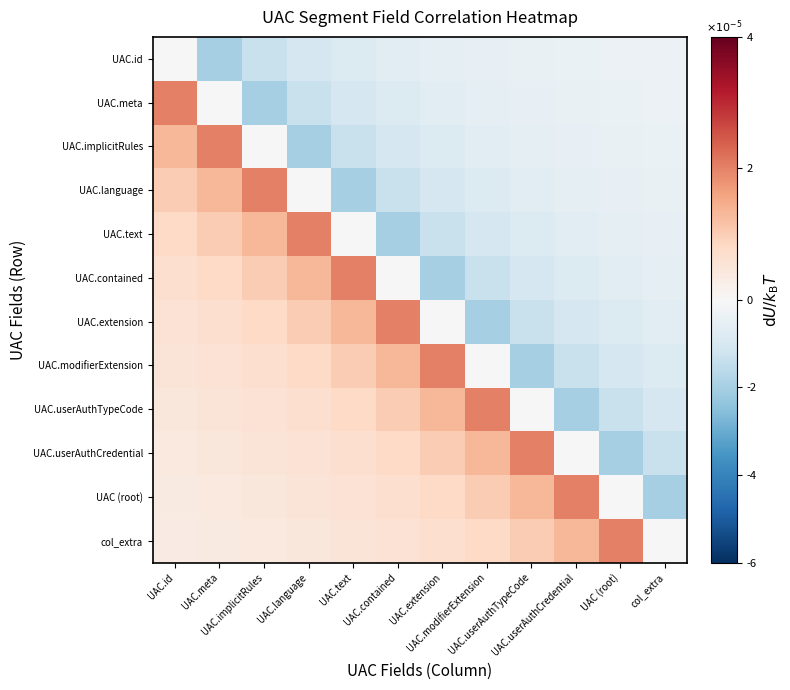

Reading right to left, extract all data points from this chart.

UAC.id: col_extra=-0.0	UAC (root)=-0.0	UAC.userAuthCredential=-0.0	UAC.userAuthTypeCode=-0.0	UAC.modifierExtension=-0.0	UAC.extension=-0.0	UAC.contained=-0.0	UAC.text=-0.0	UAC.language=-0.0	UAC.implicitRules=-0.0	UAC.meta=-0.0	UAC.id=0.0
UAC.meta: col_extra=-0.0	UAC (root)=-0.0	UAC.userAuthCredential=-0.0	UAC.userAuthTypeCode=-0.0	UAC.modifierExtension=-0.0	UAC.extension=-0.0	UAC.contained=-0.0	UAC.text=-0.0	UAC.language=-0.0	UAC.implicitRules=-0.0	UAC.meta=0.0	UAC.id=0.0
UAC.implicitRules: col_extra=-0.0	UAC (root)=-0.0	UAC.userAuthCredential=-0.0	UAC.userAuthTypeCode=-0.0	UAC.modifierExtension=-0.0	UAC.extension=-0.0	UAC.contained=-0.0	UAC.text=-0.0	UAC.language=-0.0	UAC.implicitRules=0.0	UAC.meta=0.0	UAC.id=0.0
UAC.language: col_extra=-0.0	UAC (root)=-0.0	UAC.userAuthCredential=-0.0	UAC.userAuthTypeCode=-0.0	UAC.modifierExtension=-0.0	UAC.extension=-0.0	UAC.contained=-0.0	UAC.text=-0.0	UAC.language=0.0	UAC.implicitRules=0.0	UAC.meta=0.0	UAC.id=0.0
UAC.text: col_extra=-0.0	UAC (root)=-0.0	UAC.userAuthCredential=-0.0	UAC.userAuthTypeCode=-0.0	UAC.modifierExtension=-0.0	UAC.extension=-0.0	UAC.contained=-0.0	UAC.text=0.0	UAC.language=0.0	UAC.implicitRules=0.0	UAC.meta=0.0	UAC.id=0.0
UAC.contained: col_extra=-0.0	UAC (root)=-0.0	UAC.userAuthCredential=-0.0	UAC.userAuthTypeCode=-0.0	UAC.modifierExtension=-0.0	UAC.extension=-0.0	UAC.contained=0.0	UAC.text=0.0	UAC.language=0.0	UAC.implicitRules=0.0	UAC.meta=0.0	UAC.id=0.0
UAC.extension: col_extra=-0.0	UAC (root)=-0.0	UAC.userAuthCredential=-0.0	UAC.userAuthTypeCode=-0.0	UAC.modifierExtension=-0.0	UAC.extension=0.0	UAC.contained=0.0	UAC.text=0.0	UAC.language=0.0	UAC.implicitRules=0.0	UAC.meta=0.0	UAC.id=0.0
UAC.modifierExtension: col_extra=-0.0	UAC (root)=-0.0	UAC.userAuthCredential=-0.0	UAC.userAuthTypeCode=-0.0	UAC.modifierExtension=0.0	UAC.extension=0.0	UAC.contained=0.0	UAC.text=0.0	UAC.language=0.0	UAC.implicitRules=0.0	UAC.meta=0.0	UAC.id=0.0
UAC.userAuthTypeCode: col_extra=-0.0	UAC (root)=-0.0	UAC.userAuthCredential=-0.0	UAC.userAuthTypeCode=0.0	UAC.modifierExtension=0.0	UAC.extension=0.0	UAC.contained=0.0	UAC.text=0.0	UAC.language=0.0	UAC.implicitRules=0.0	UAC.meta=0.0	UAC.id=0.0
UAC.userAuthCredential: col_extra=-0.0	UAC (root)=-0.0	UAC.userAuthCredential=0.0	UAC.userAuthTypeCode=0.0	UAC.modifierExtension=0.0	UAC.extension=0.0	UAC.contained=0.0	UAC.text=0.0	UAC.language=0.0	UAC.implicitRules=0.0	UAC.meta=0.0	UAC.id=0.0
UAC (root): col_extra=-0.0	UAC (root)=0.0	UAC.userAuthCredential=0.0	UAC.userAuthTypeCode=0.0	UAC.modifierExtension=0.0	UAC.extension=0.0	UAC.contained=0.0	UAC.text=0.0	UAC.language=0.0	UAC.implicitRules=0.0	UAC.meta=0.0	UAC.id=0.0
col_extra: col_extra=0.0	UAC (root)=0.0	UAC.userAuthCredential=0.0	UAC.userAuthTypeCode=0.0	UAC.modifierExtension=0.0	UAC.extension=0.0	UAC.contained=0.0	UAC.text=0.0	UAC.language=0.0	UAC.implicitRules=0.0	UAC.meta=0.0	UAC.id=0.0